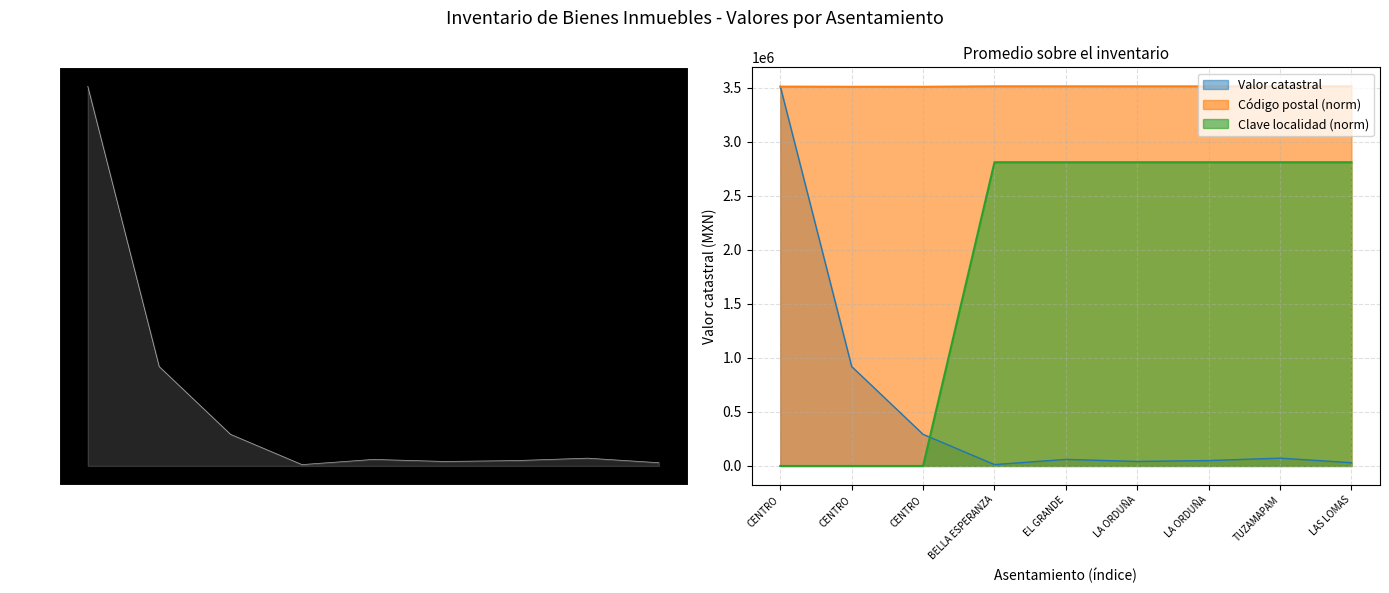

At how many categories does at least one series exceed 2380381?

9